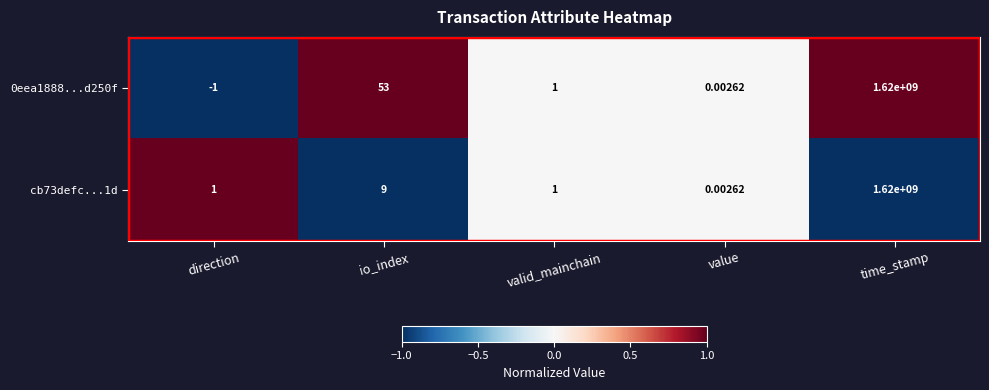

At which category does the chart reach its peak across all series?

time_stamp